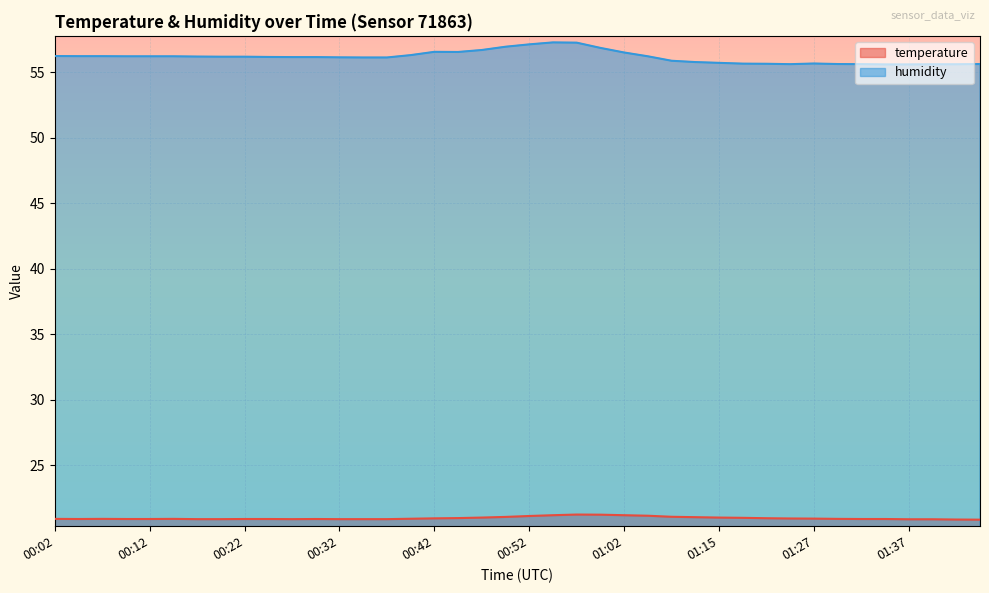

How many lines are shown in the chart?

2